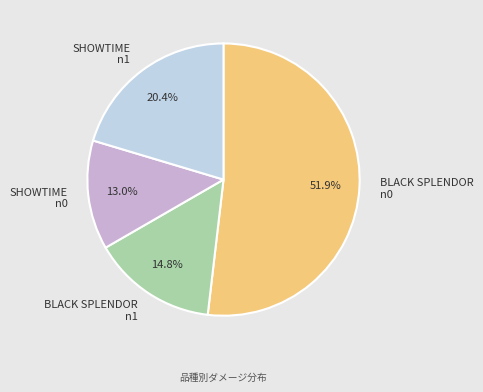

Combined, do SHOWTIME n1 and BLACK SPLENDOR n0 account for over 50%?

Yes